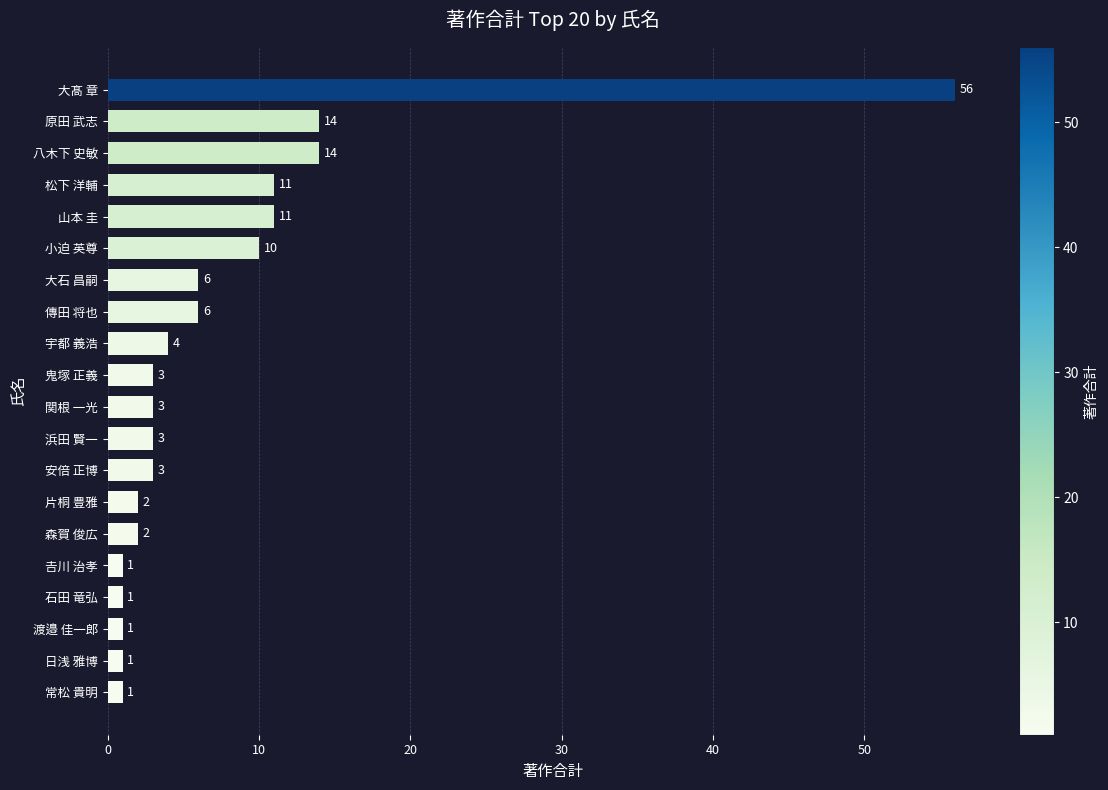

Reading top to bottom, what are all the values shown in this chart?

56	14	14	11	11	10	6	6	4	3	3	3	3	2	2	1	1	1	1	1